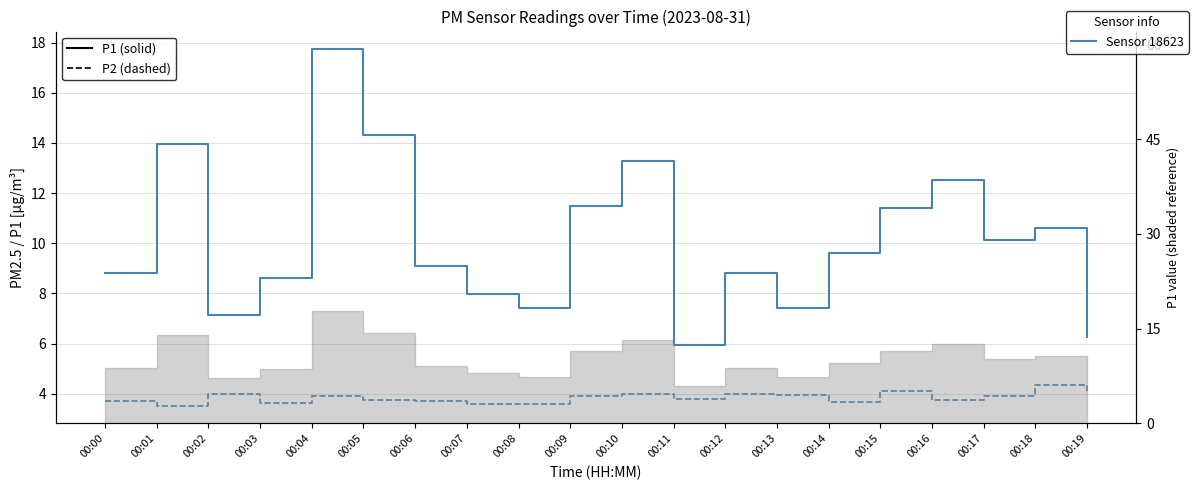

What is the total value across all series at 00:08?

11.0